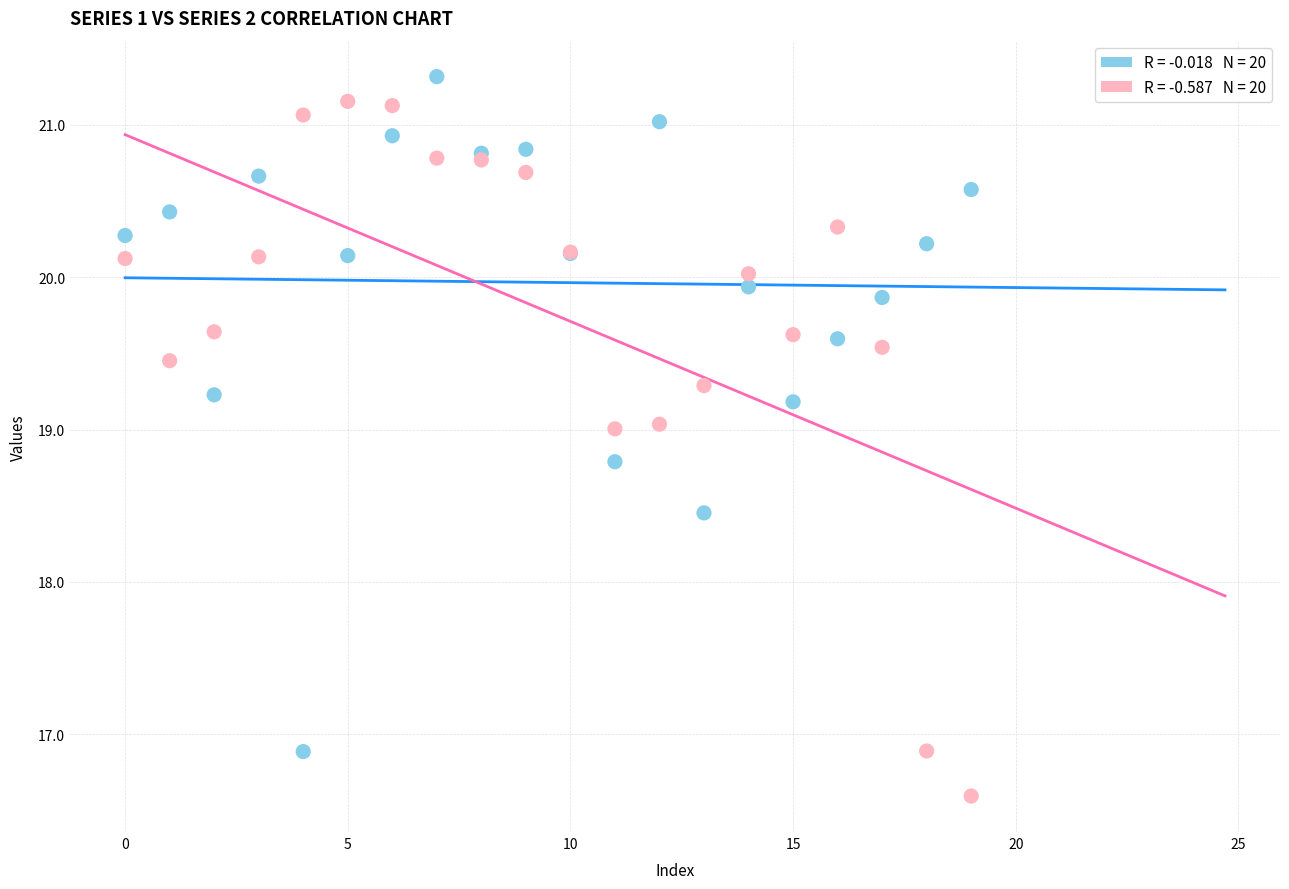

Across all series, what Y value is closest to 18?

18.5